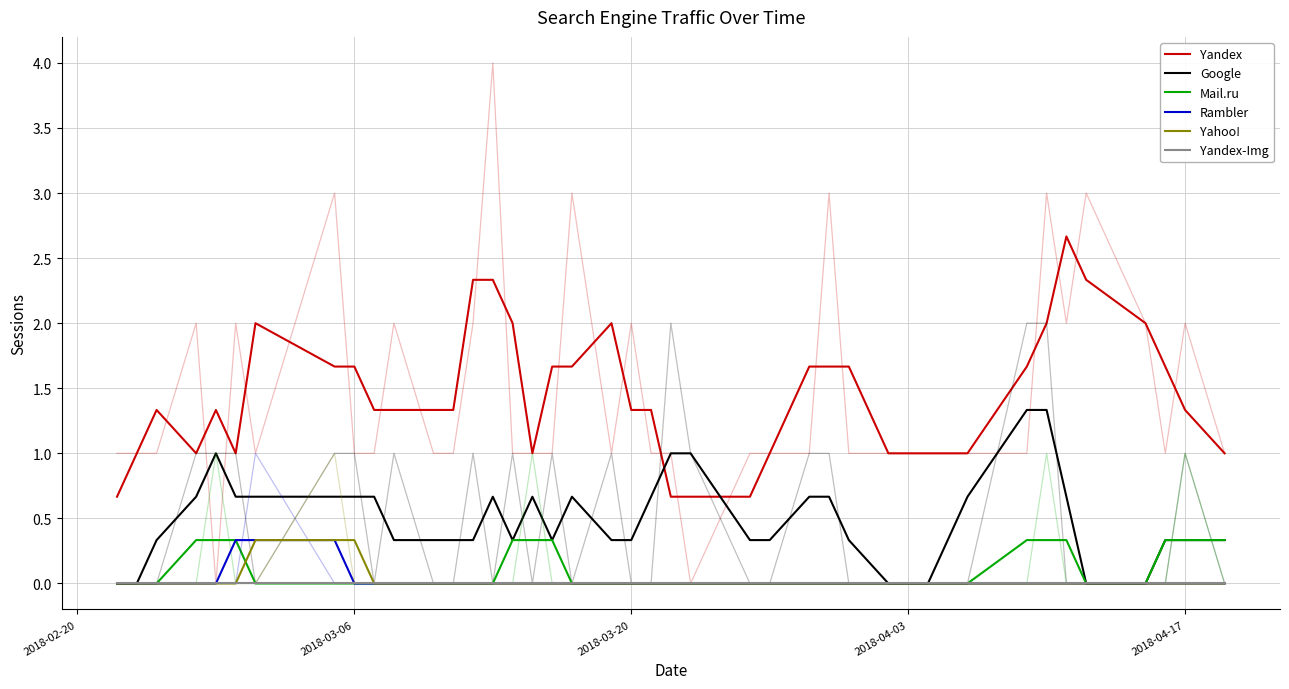

Is this an area chart (filled region under the line)?

No